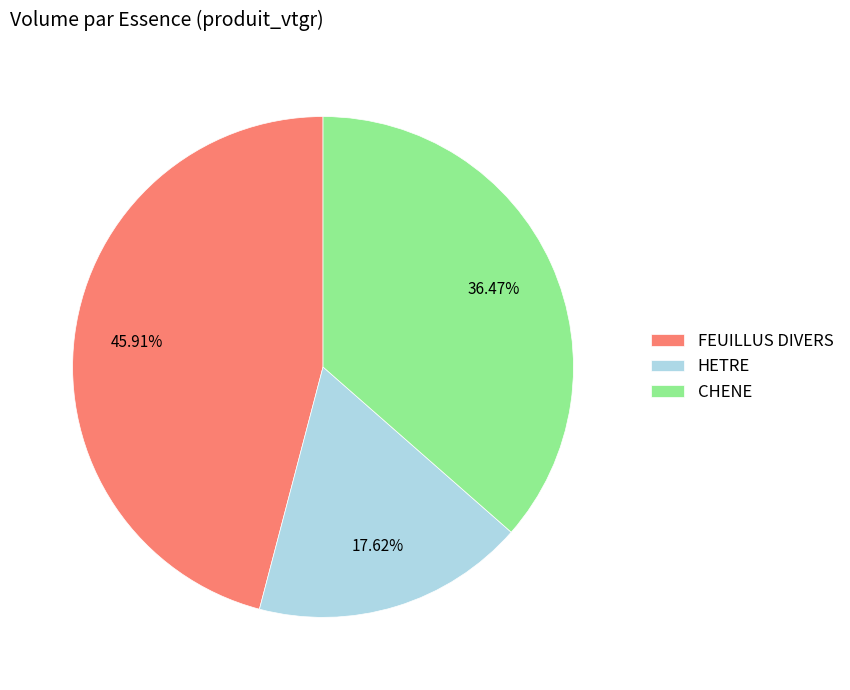

How many slices are in this pie chart?

3